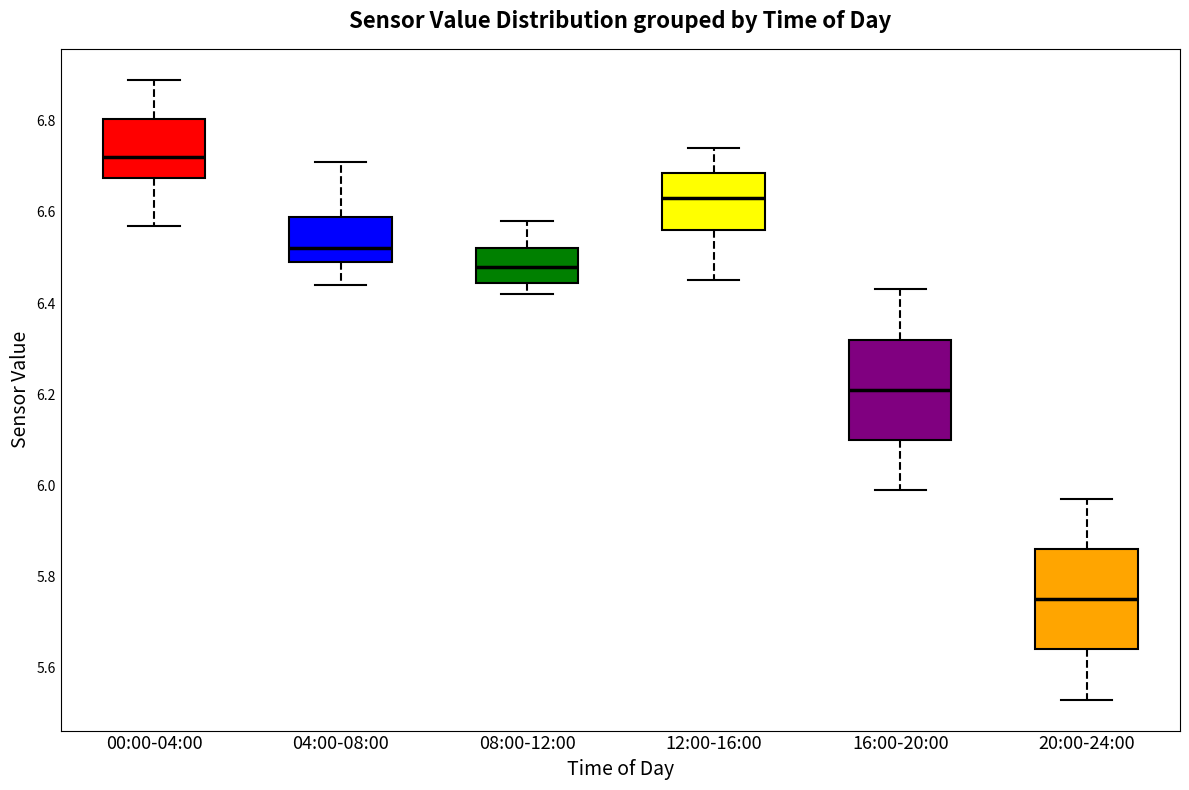

Which box's median line is the lowest?

20:00-24:00